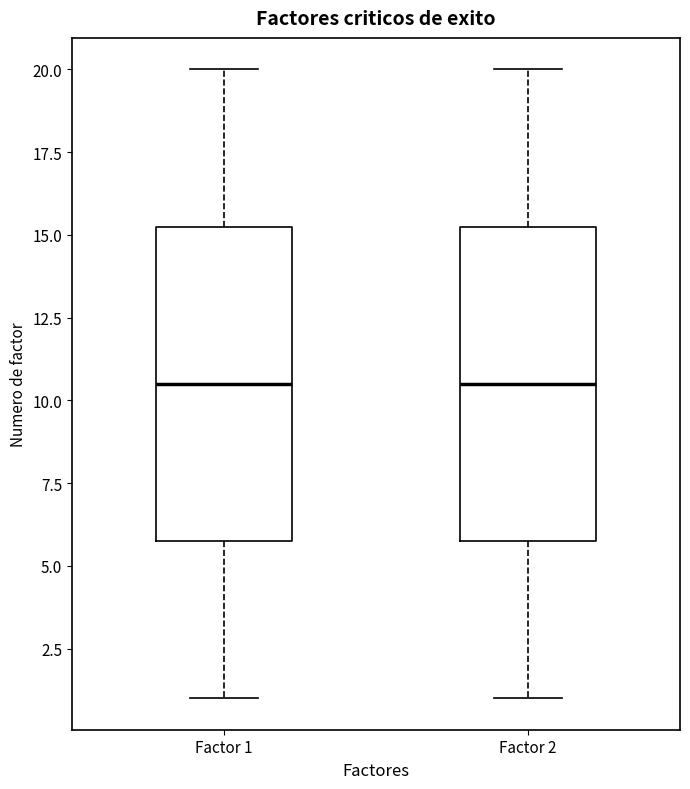

Reading left to right, transcribe this box plot: for each box, give where its median line is, the range the box spans, and where its two whiskers end, as read against the y-axis. The values are not printed on the chart, so give them approximately, as read against the axis.

Factor 1: median 10.5, box 6.0 to 15.5, whiskers 1.0 to 20.0
Factor 2: median 10.5, box 6.0 to 15.5, whiskers 1.0 to 20.0